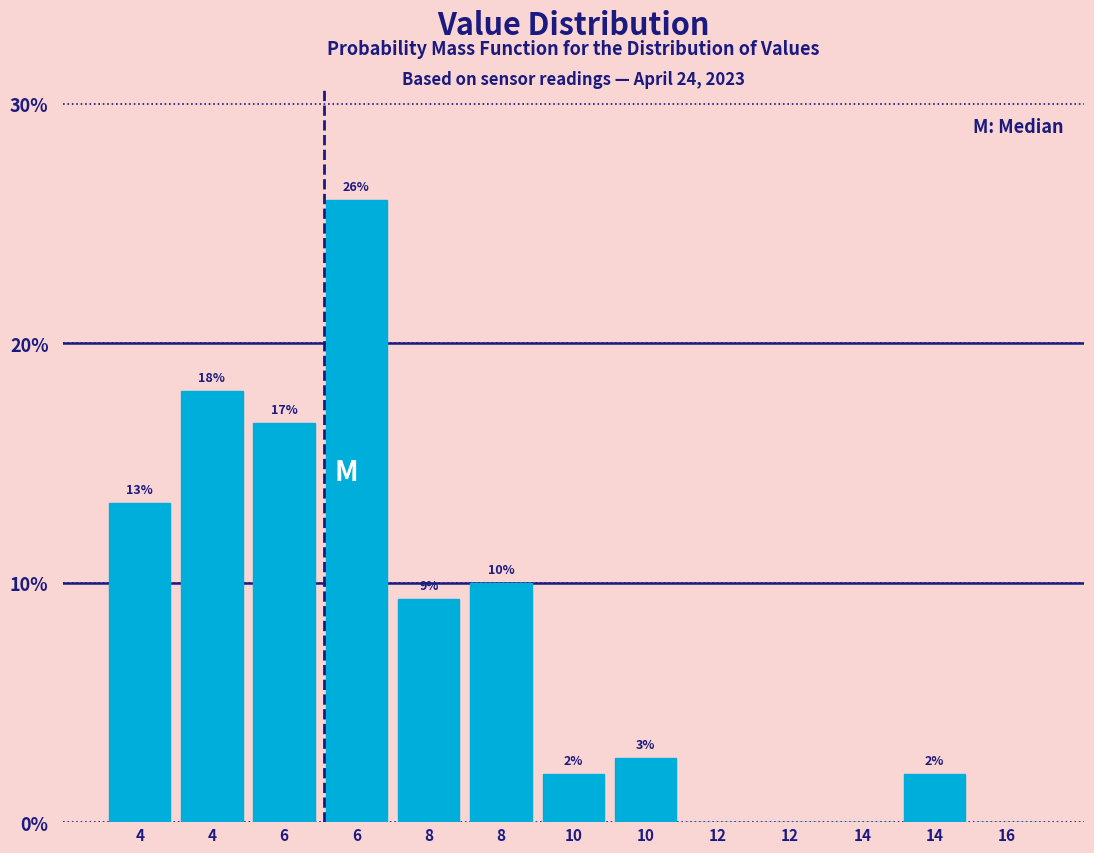

Count the number of categories in the chart.

13